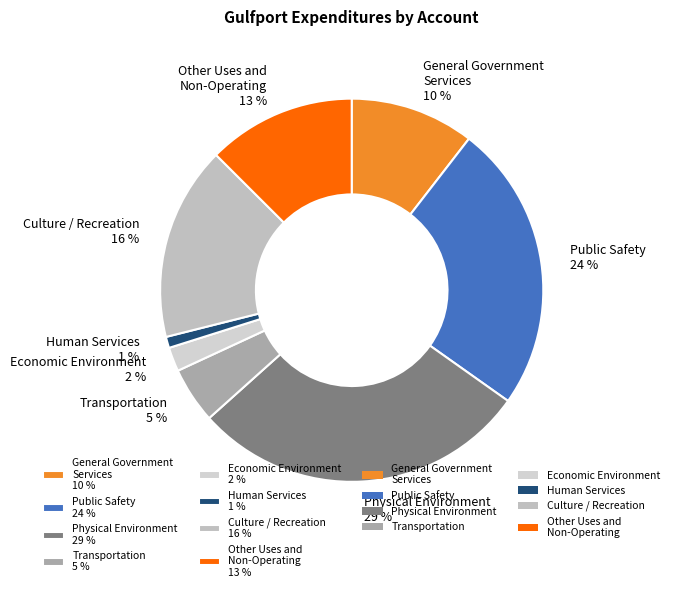

To the nearest percent, what is the difference between the largest and smallest slice percentages?

28%